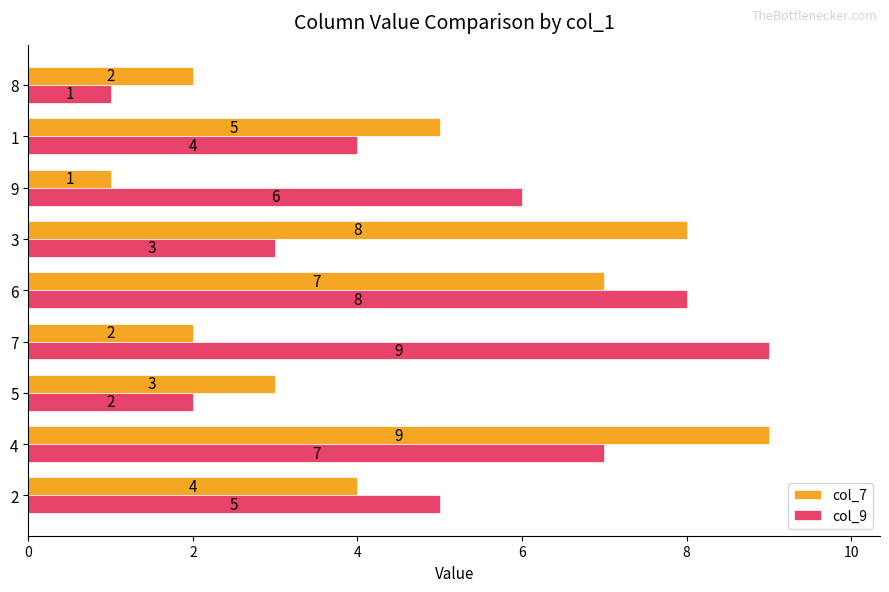

Which category has the highest value in the col_9 series?

7